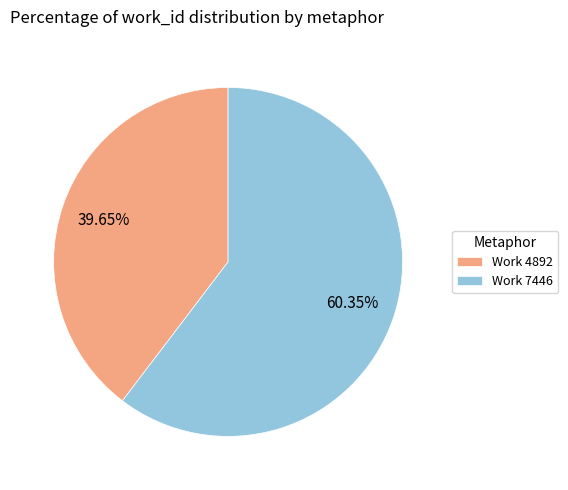

What is the largest slice in the pie chart?

Work 7446